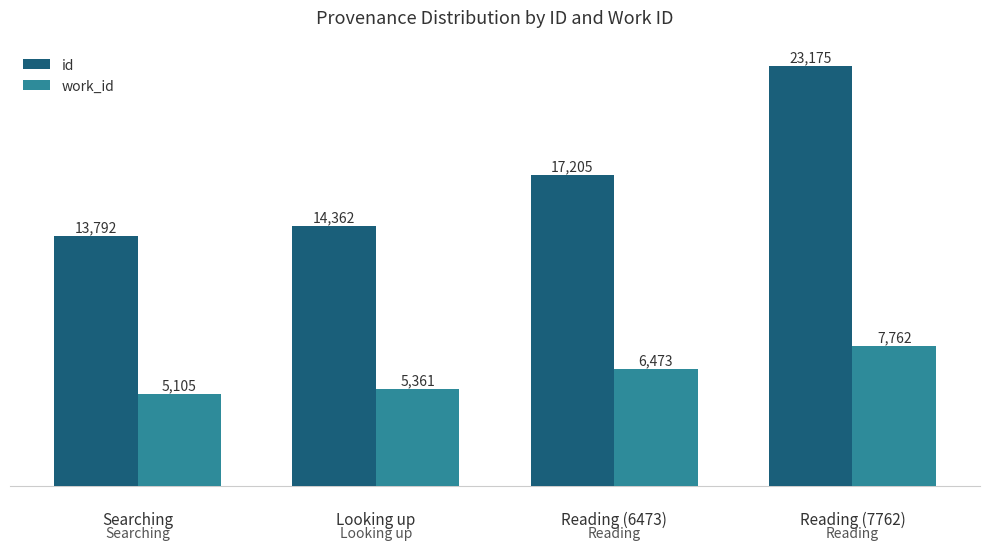

What is the label of the 3rd bar from the right?

Looking up